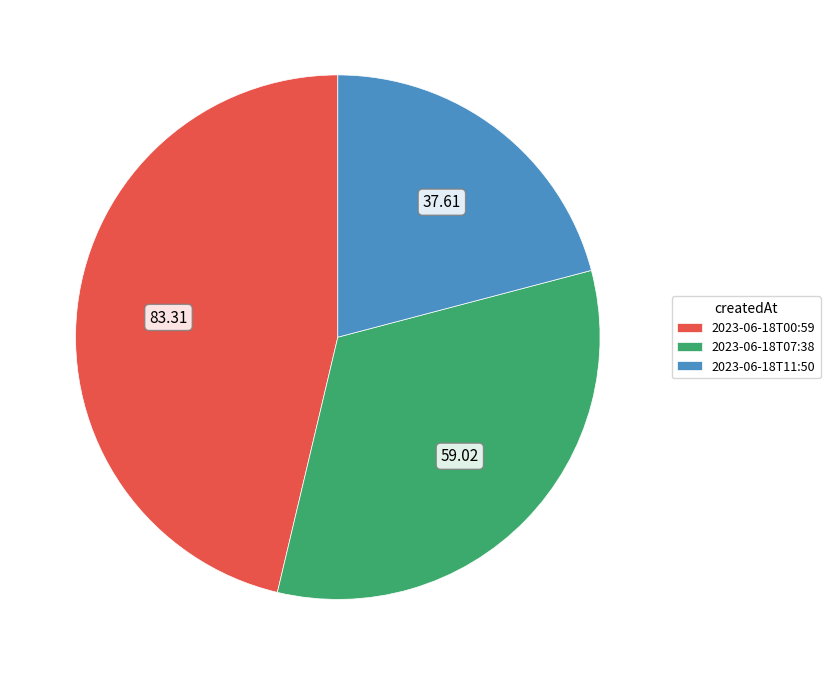

Which has a higher value, 2023-06-18T00:59 or 2023-06-18T11:50?

2023-06-18T00:59